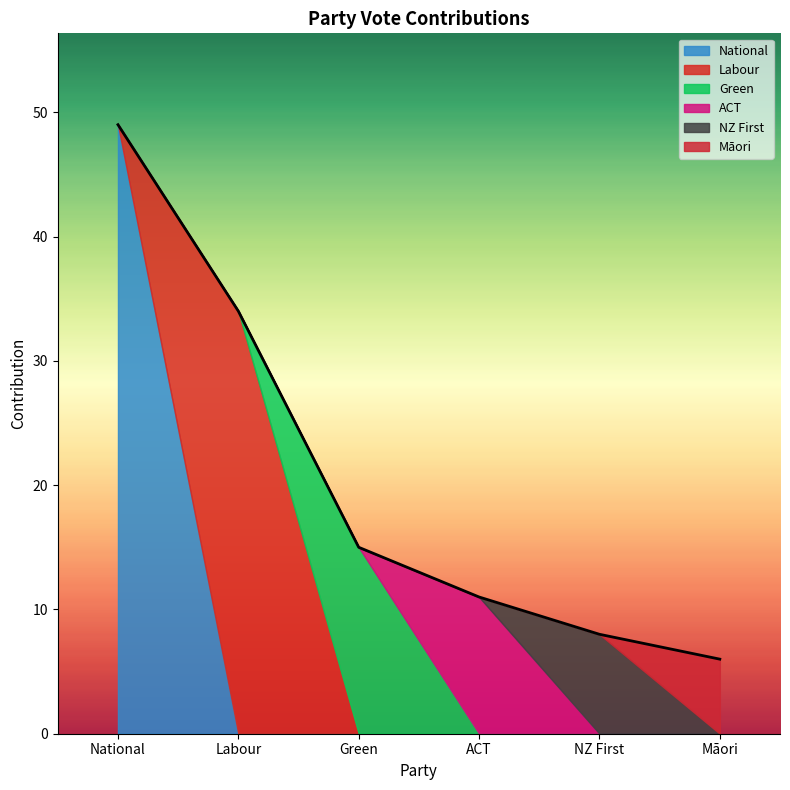

What is the sum of all values?

123